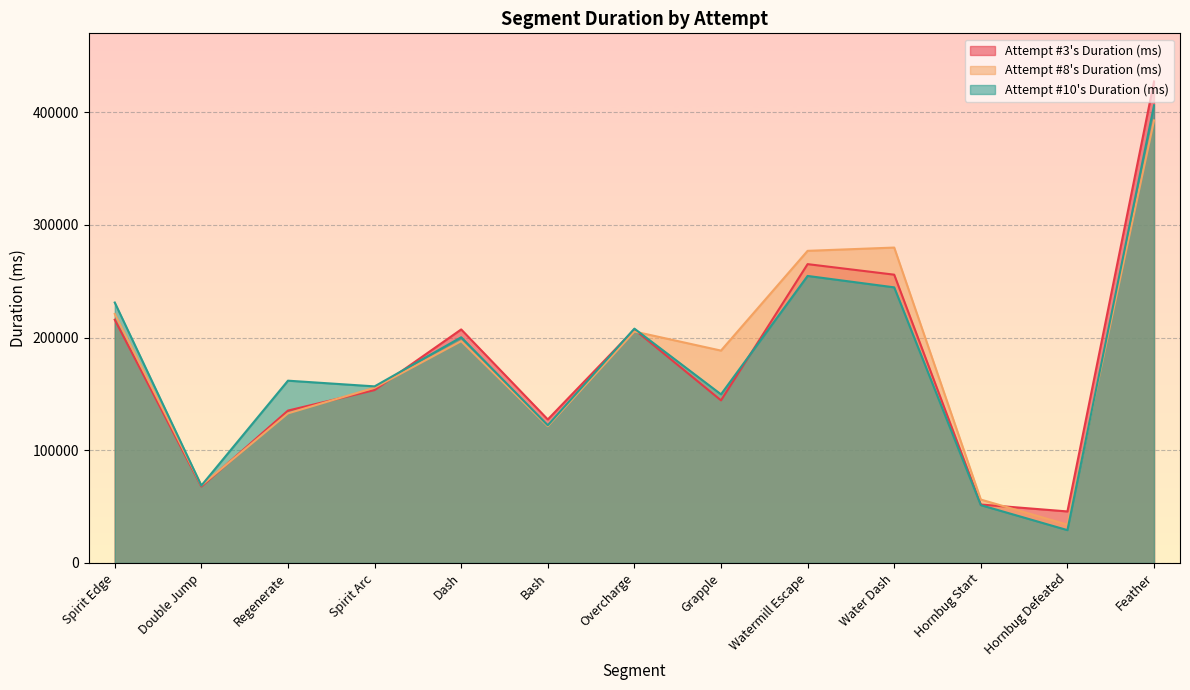

What is the difference between the highest and lowest values at Spirit Edge?

15258